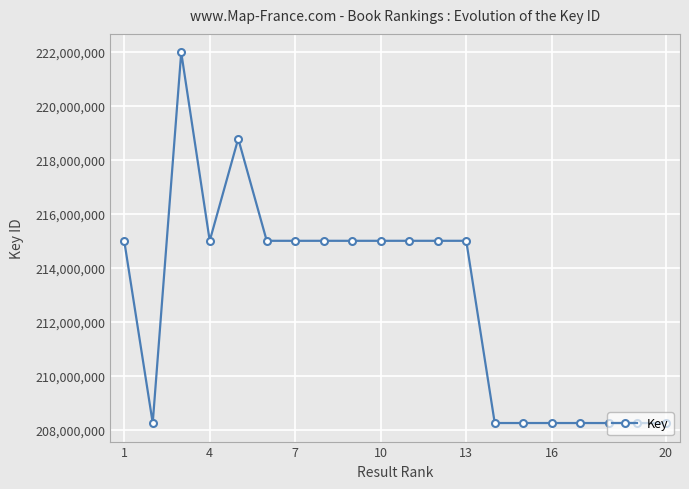

What is the average value?

212841306